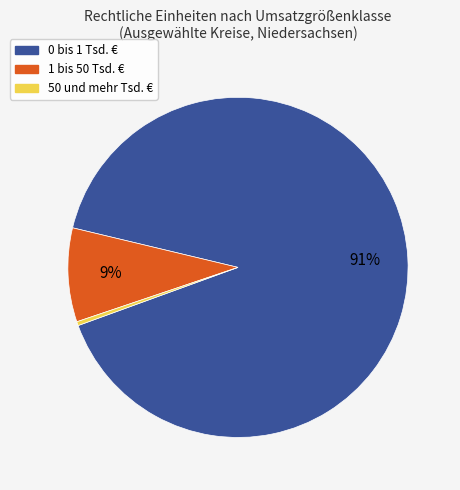

Does any single category account for the majority?

Yes